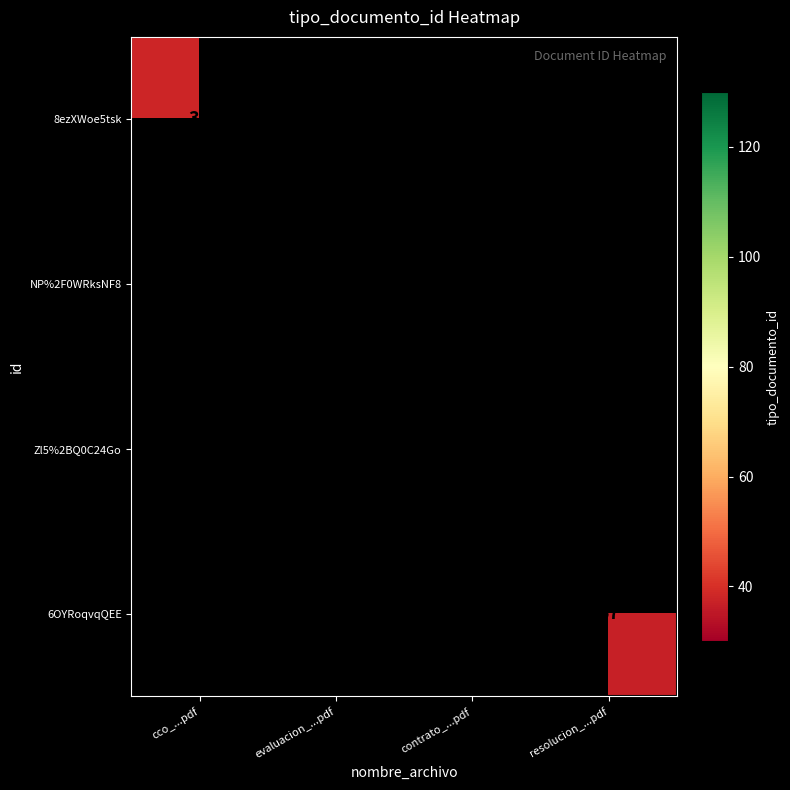

True or false: Zl5%2BQ0C24Go has a value of 123 at contrato_...pdf.

True